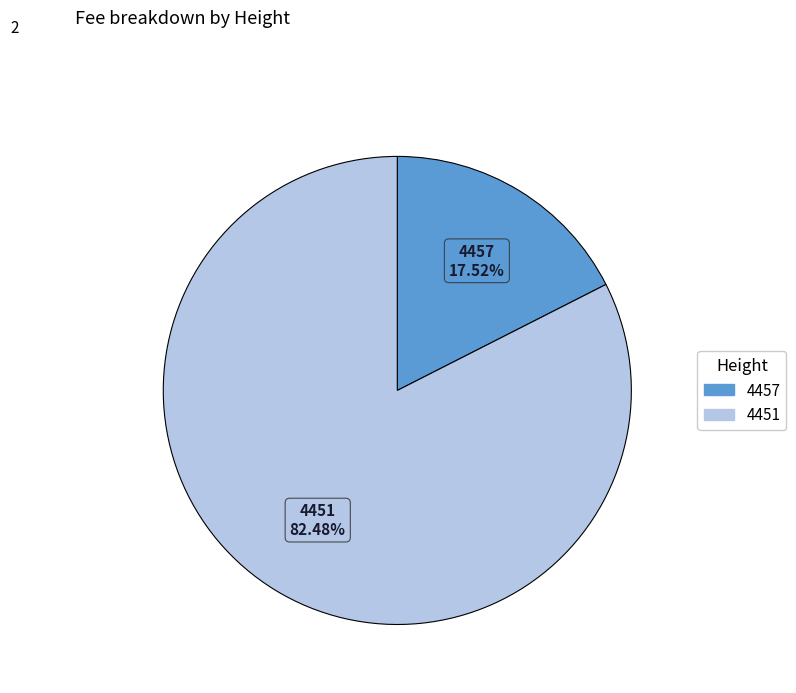

Count the number of slices in the pie.

2